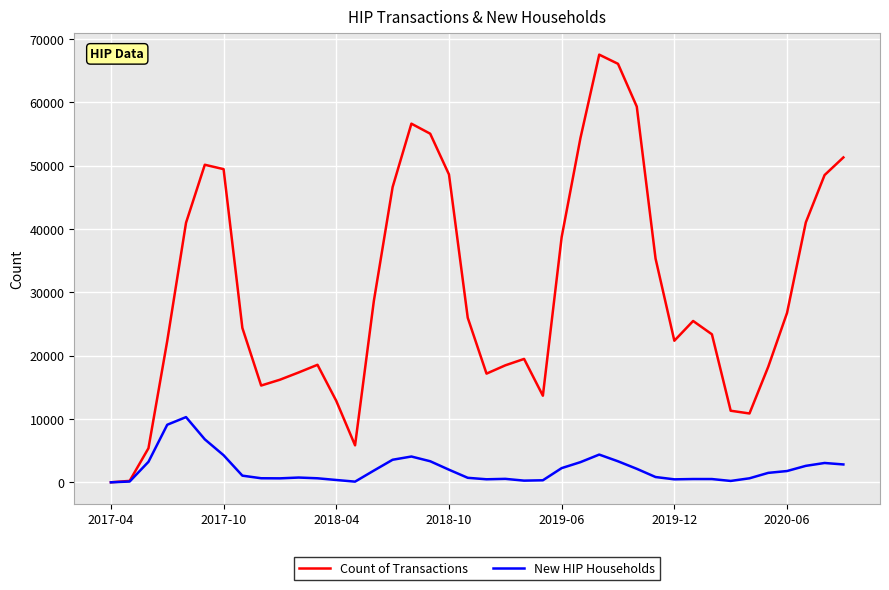

Which series has the widest spread of values?

Count of Transactions